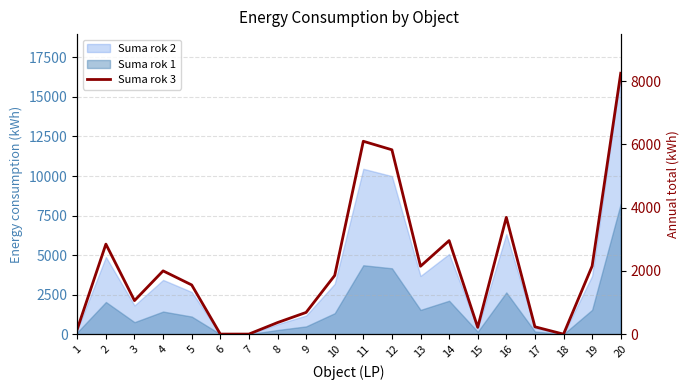

The value at 4 is 2001. True or false?

True